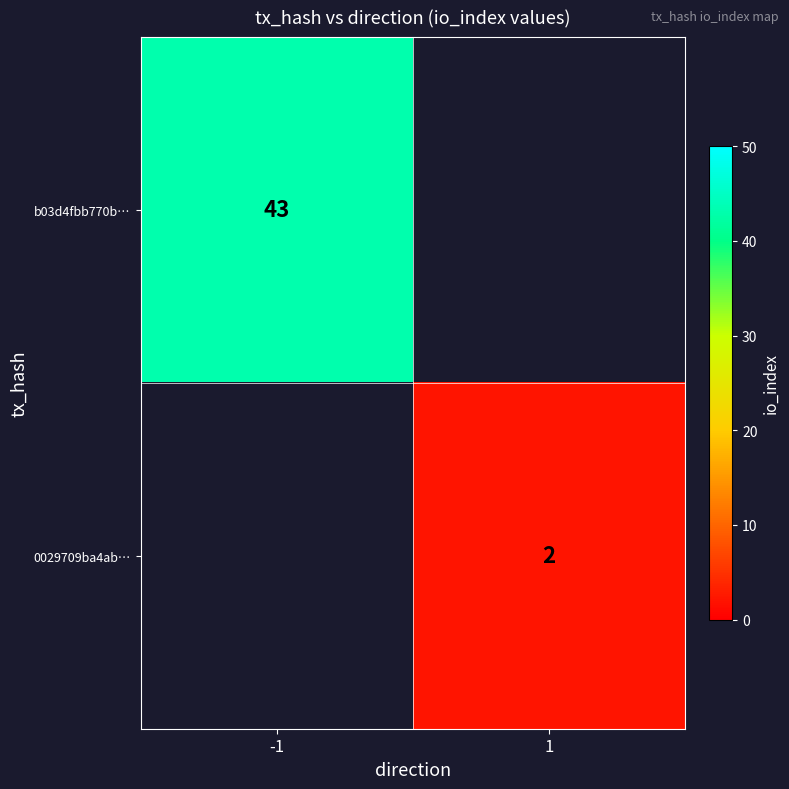

The value of b03d4fbb770b… at -1 is 43. True or false?

True